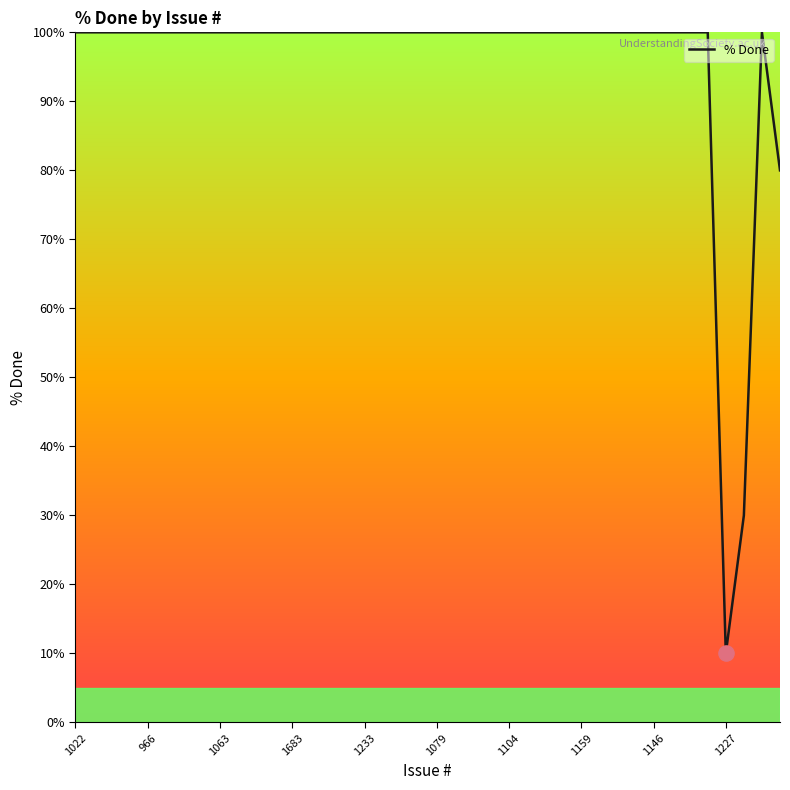

What is the difference between the maximum and minimum values?

90